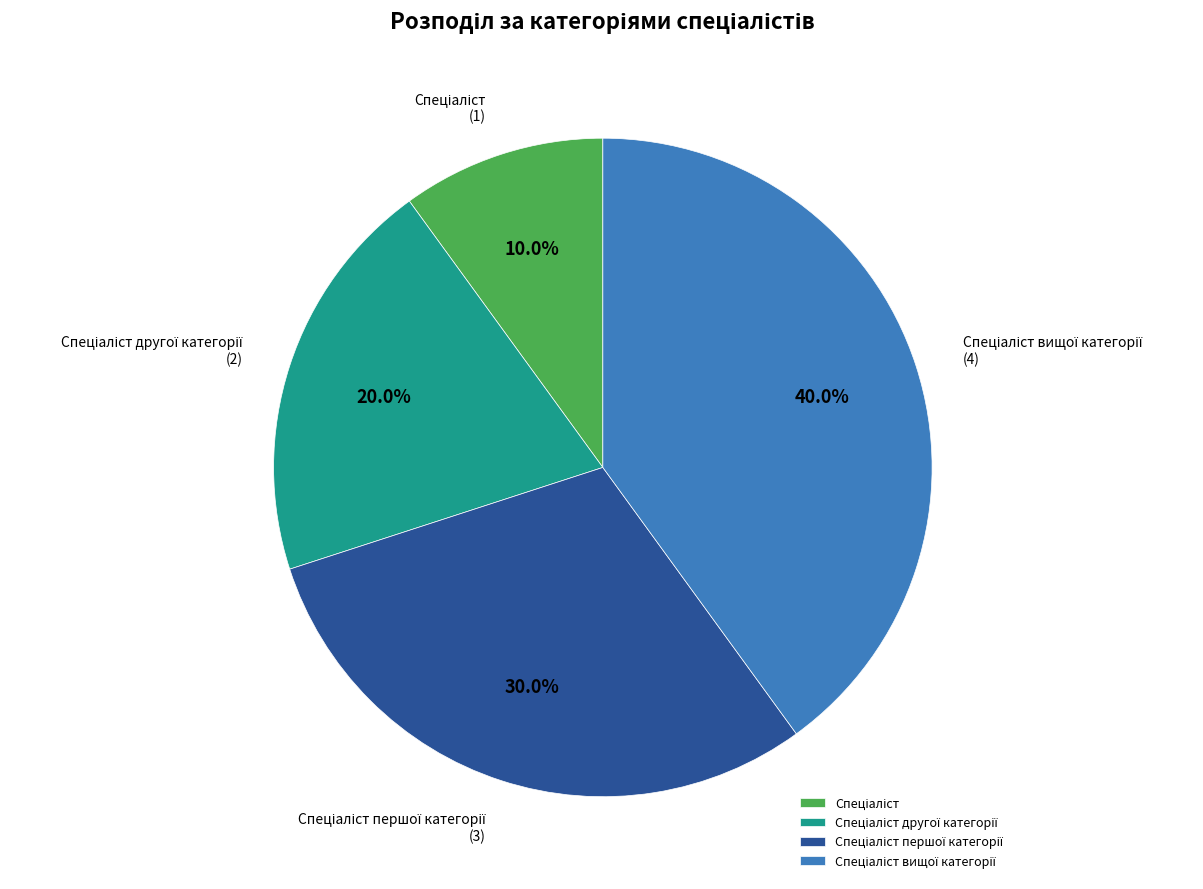

Is there a majority slice in this chart?

No